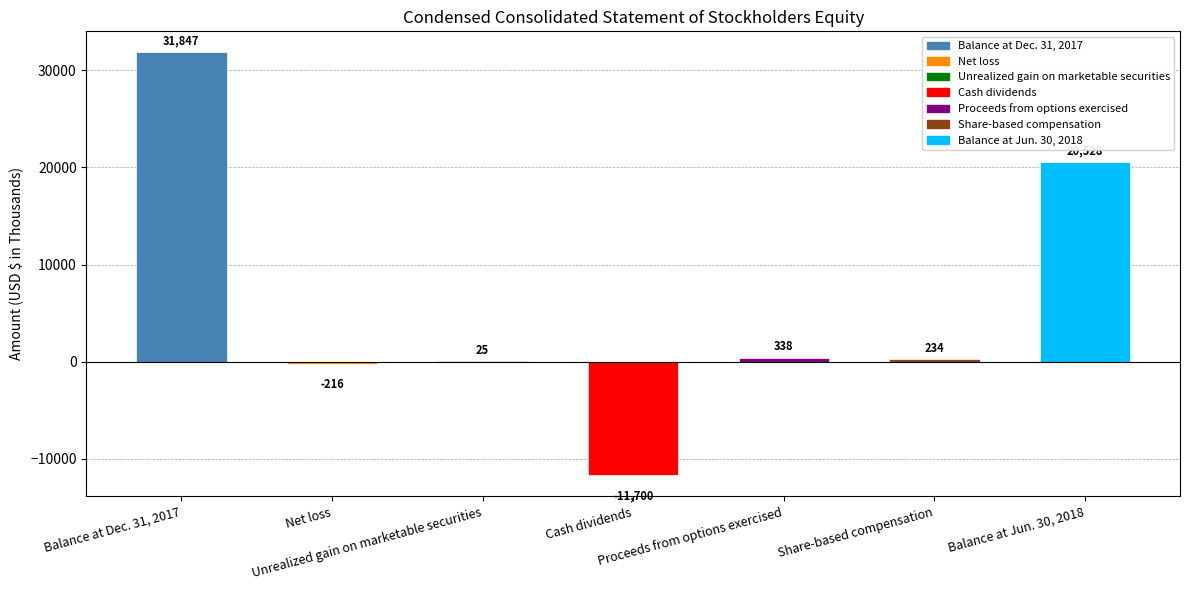

What is the greatest value displayed?

31847